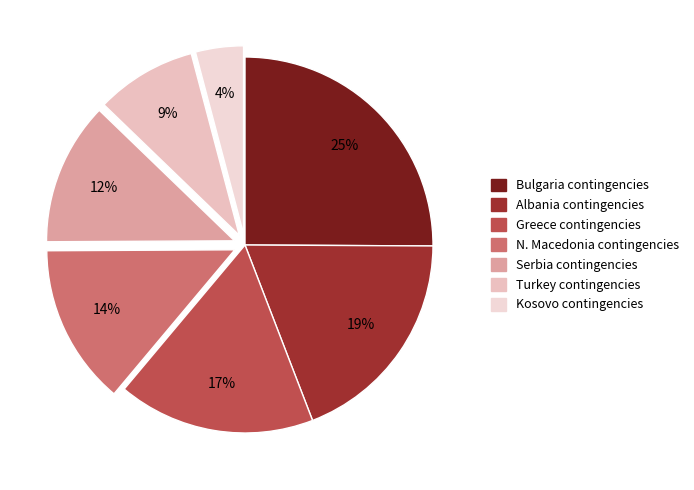

How many segments does this pie chart have?

7